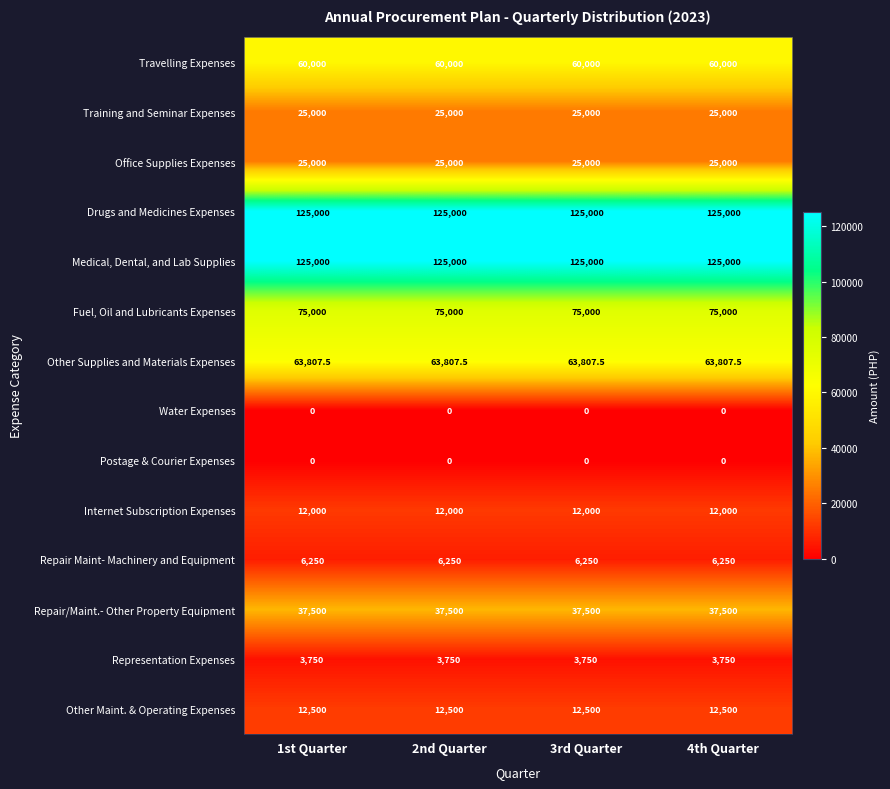

What is the difference between the highest and lowest values at 2nd Quarter?

125000.0